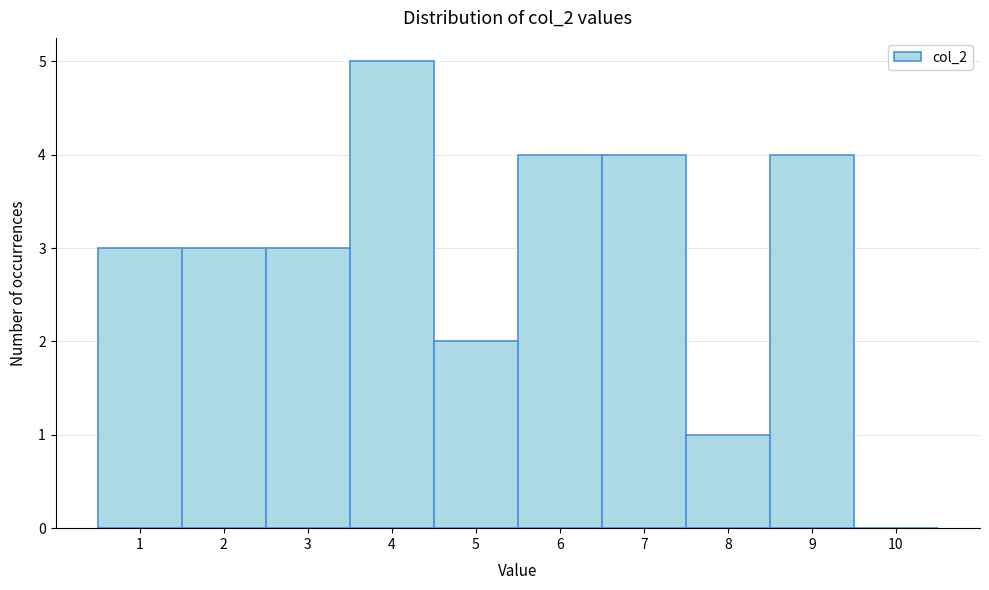

Reading left to right, list every bar in this chart as the range it spans on the x-axis followed by its height. The values are not printed on the chart, so give them approximately, as read against the axis.

0.5 to 1.5: 3
1.5 to 2.5: 3
2.5 to 3.5: 3
3.5 to 4.5: 5
4.5 to 5.5: 2
5.5 to 6.5: 4
6.5 to 7.5: 4
7.5 to 8.5: 1
8.5 to 9.5: 4
9.5 to 10.5: 0